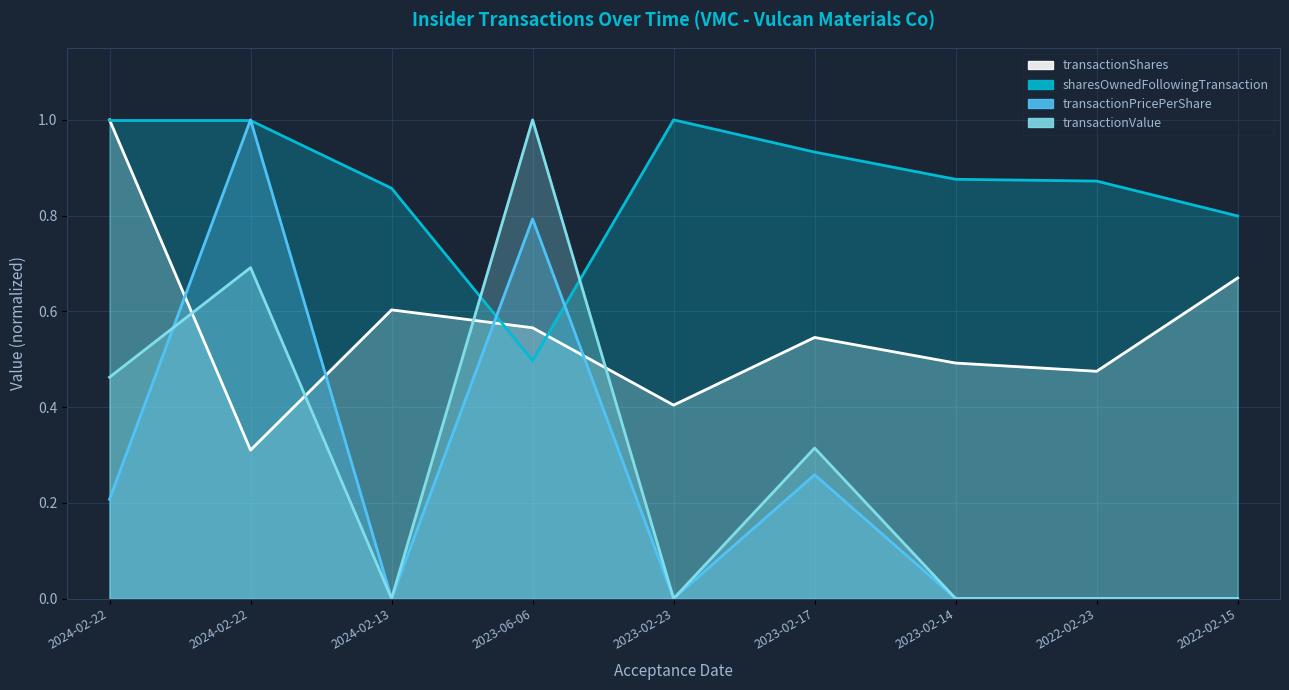

The value of sharesOwnedFollowingTransaction at 2024-02-22 is 0.6. True or false?

False